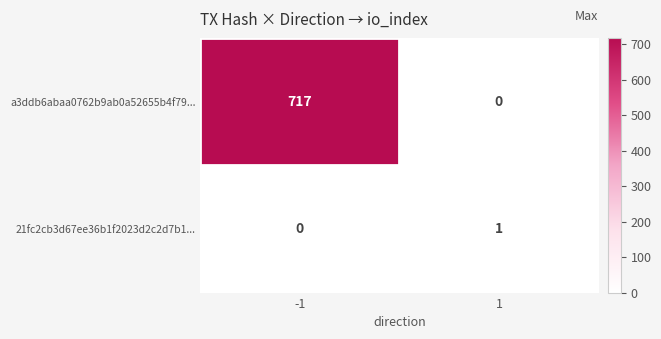

Reading left to right, what are all the values shown in this chart?

a3ddb6abaa0762b9ab0a52655b4f79...: -1=717	1=0
21fc2cb3d67ee36b1f2023d2c2d7b1...: -1=0	1=1